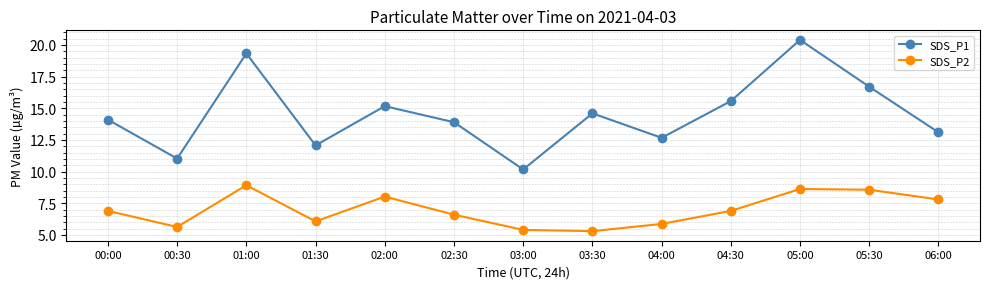

True or false: SDS_P1 and SDS_P2 cross at least once.

False